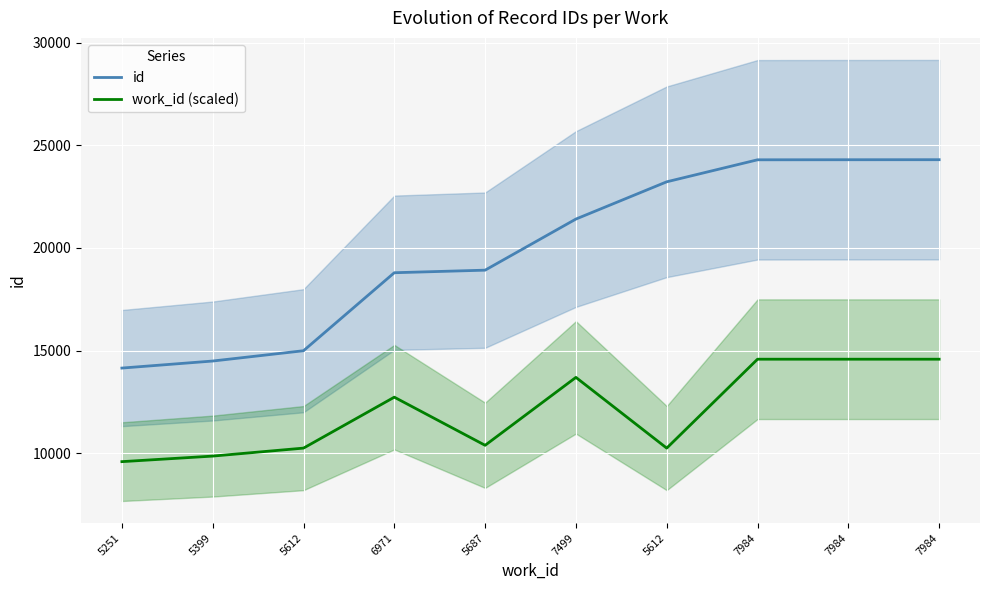

What is the label of the 6th point from the right?

5687